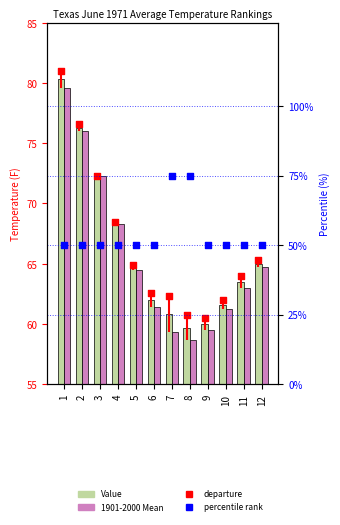

At which category is the sum across all series the highest?

1